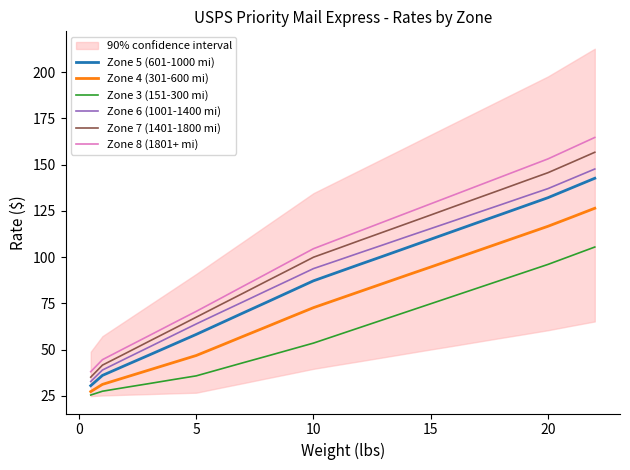

What is the maximum value for Zone 3 (151-300 mi)?

105.5